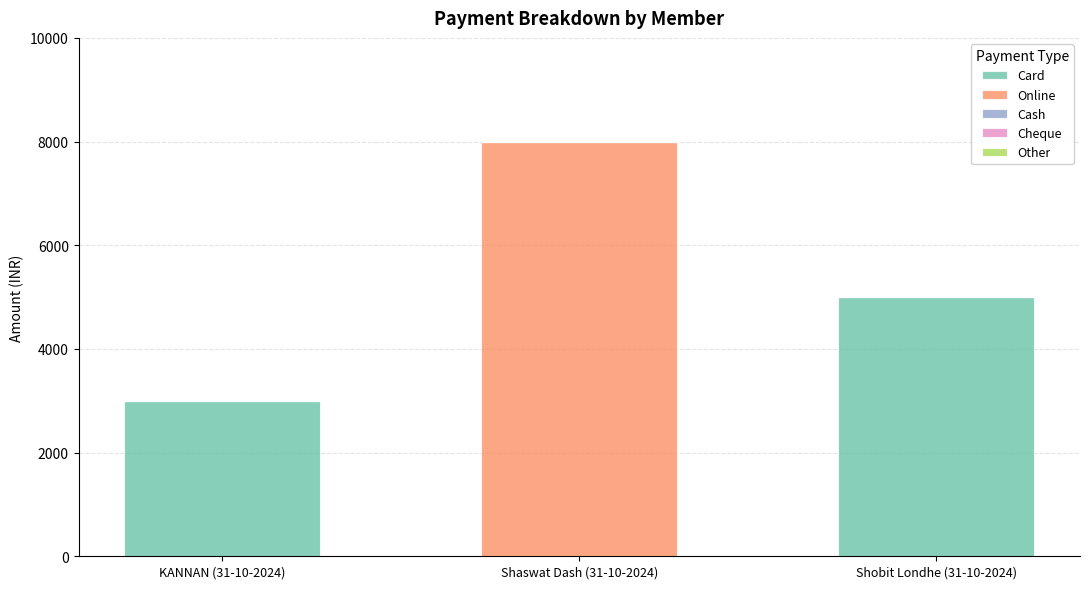

The Card series shows 3000 at KANNAN (31-10-2024). True or false?

True